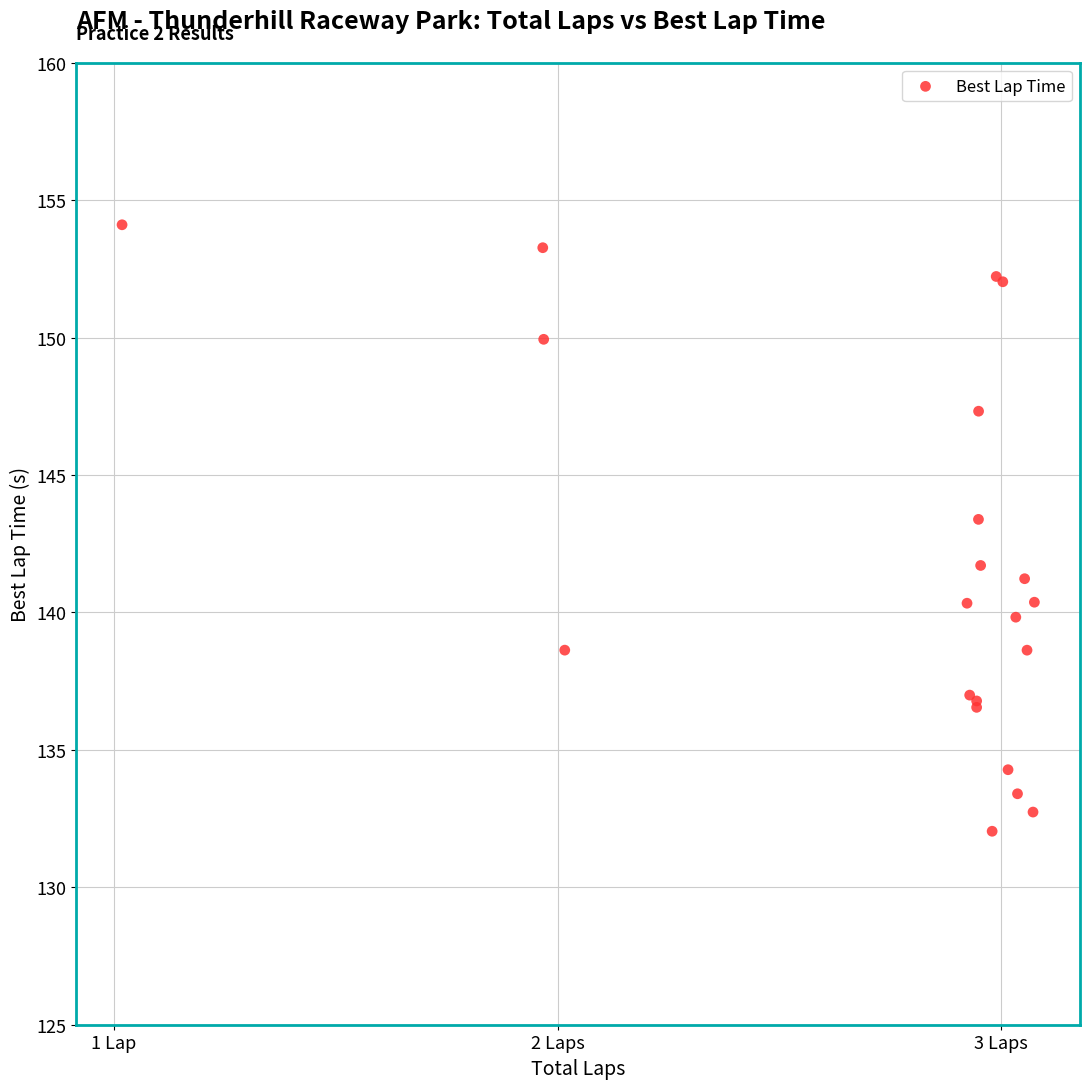

What Y value in the scatter plot is closest to 143?

143.4